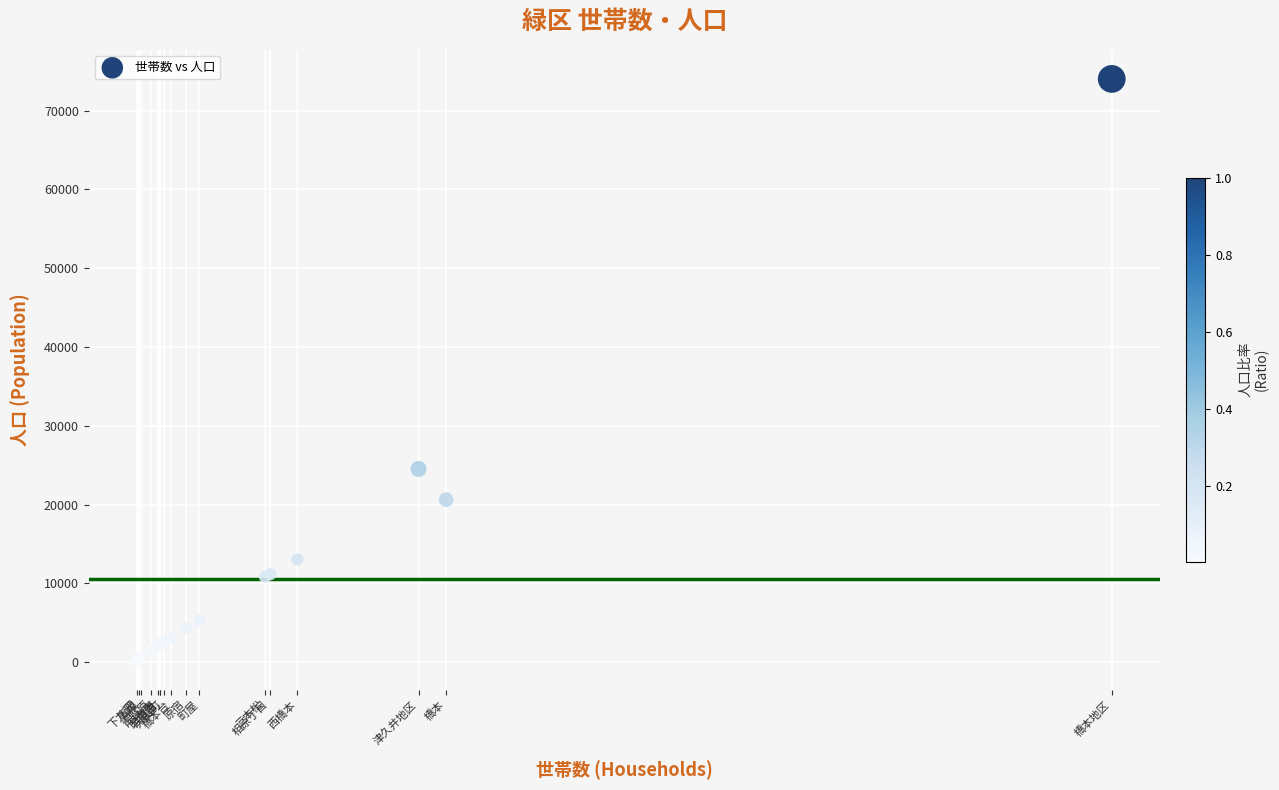

What Y value in the scatter plot is closest to 37126?

24535